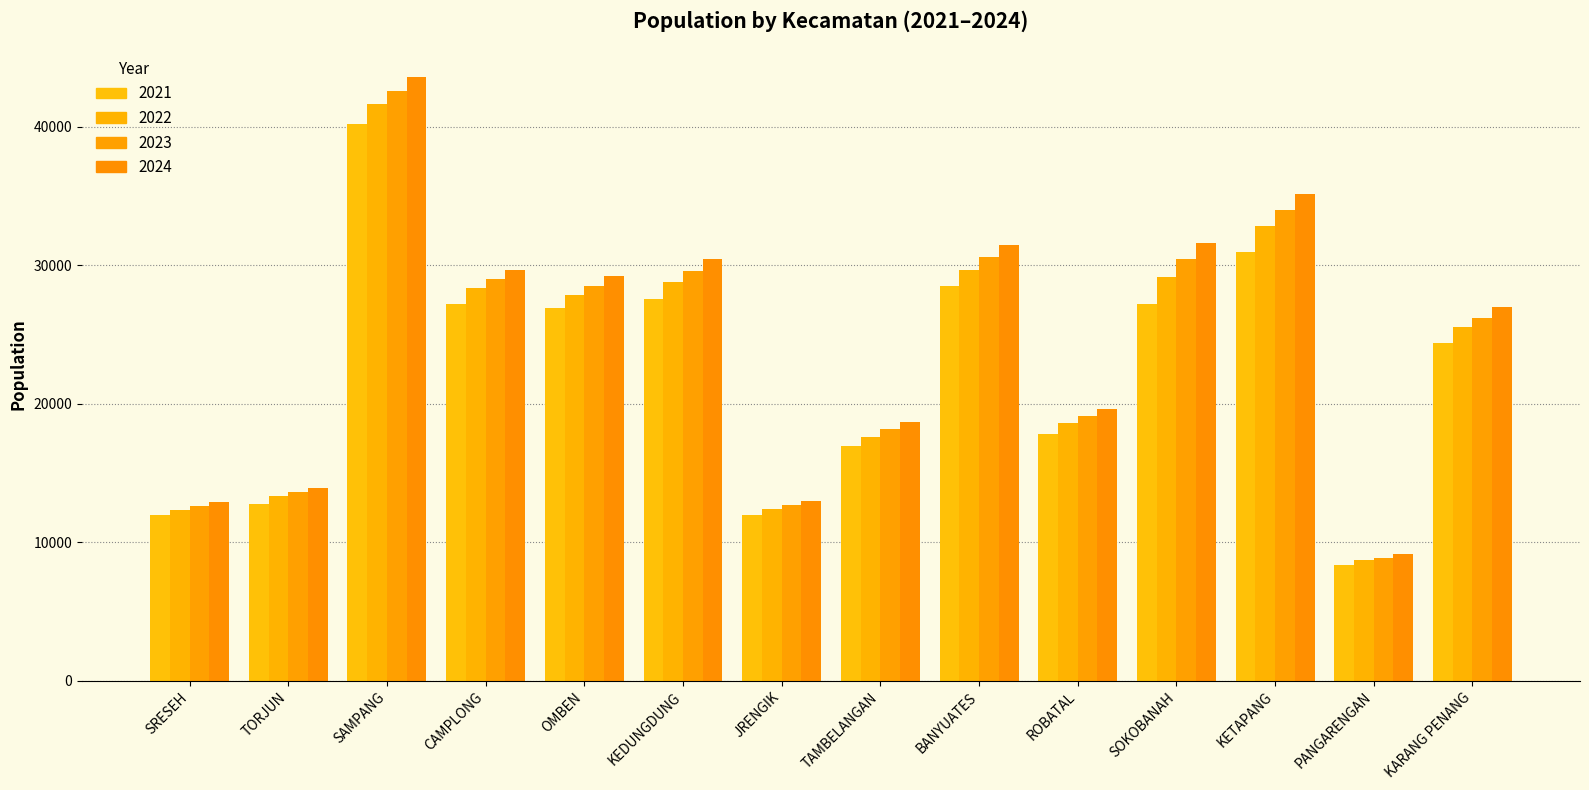

What is the spread (max minus min) of values at CAMPLONG?

2465